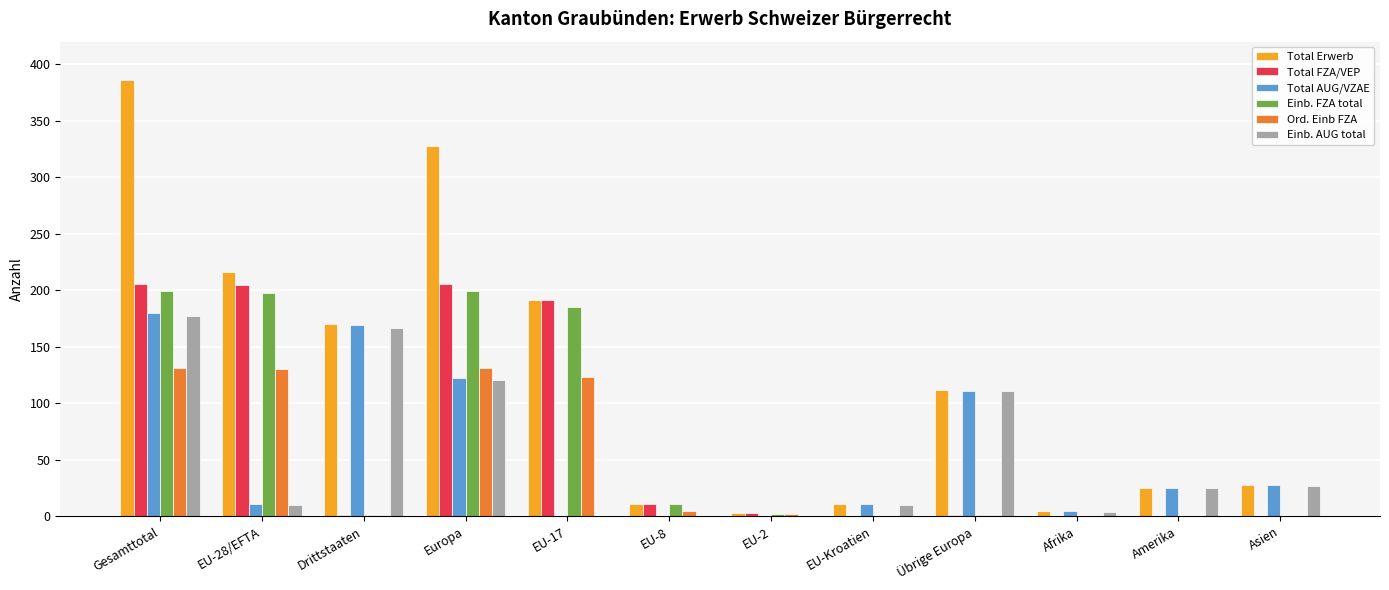

The value of Total AUG/VZAE at EU-17 is 0. True or false?

True